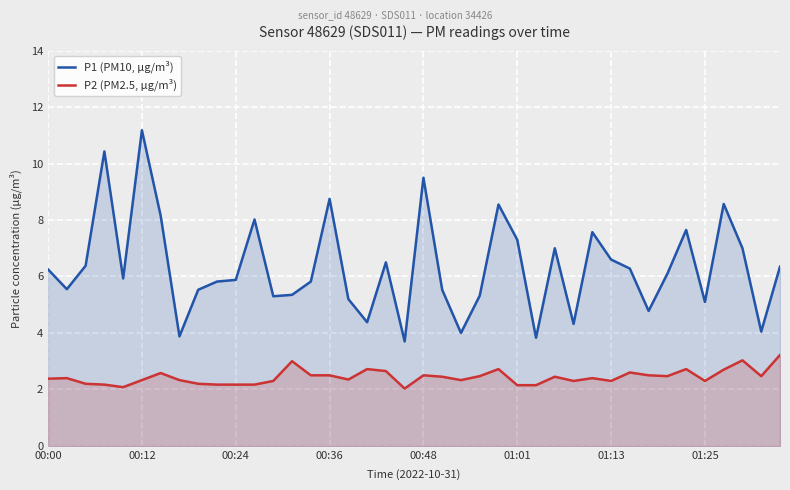

How many interior local peaks does the P2 (PM2.5, µg/m³) series have?

11